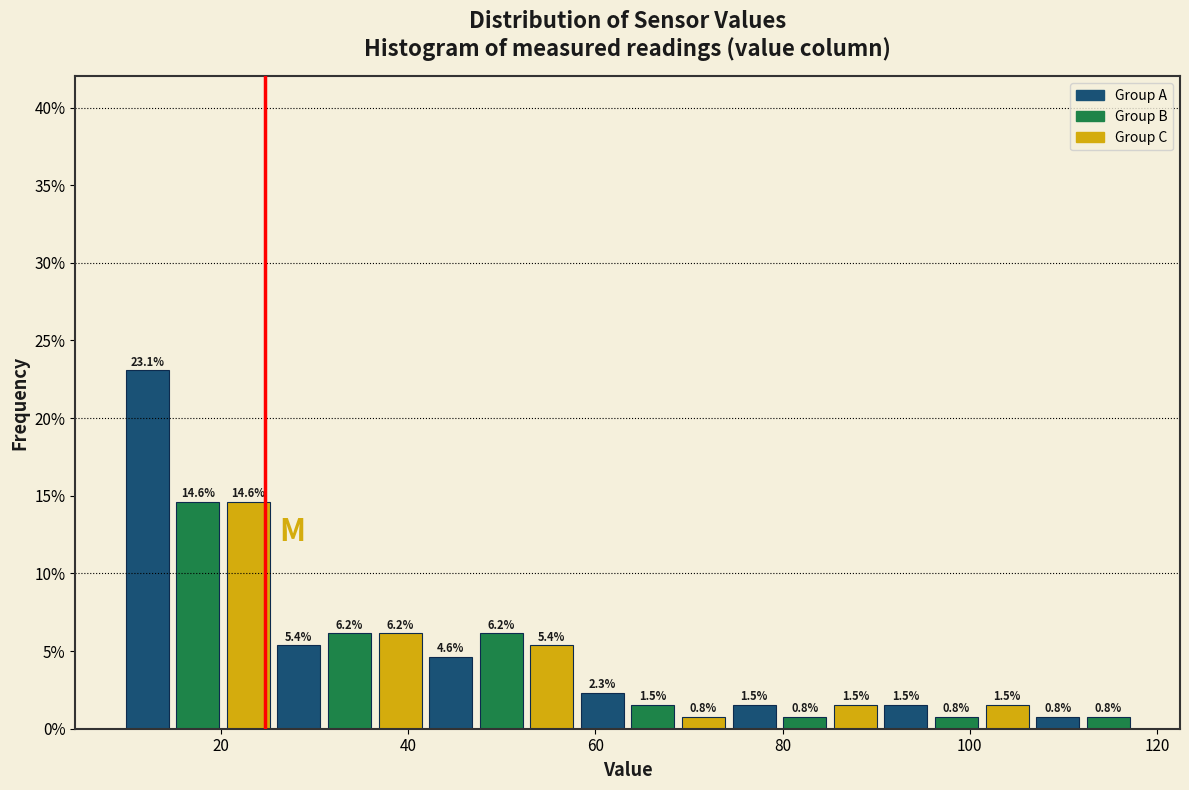

Read against the x-axis, roughly where is the centre of the tallest bar?

12